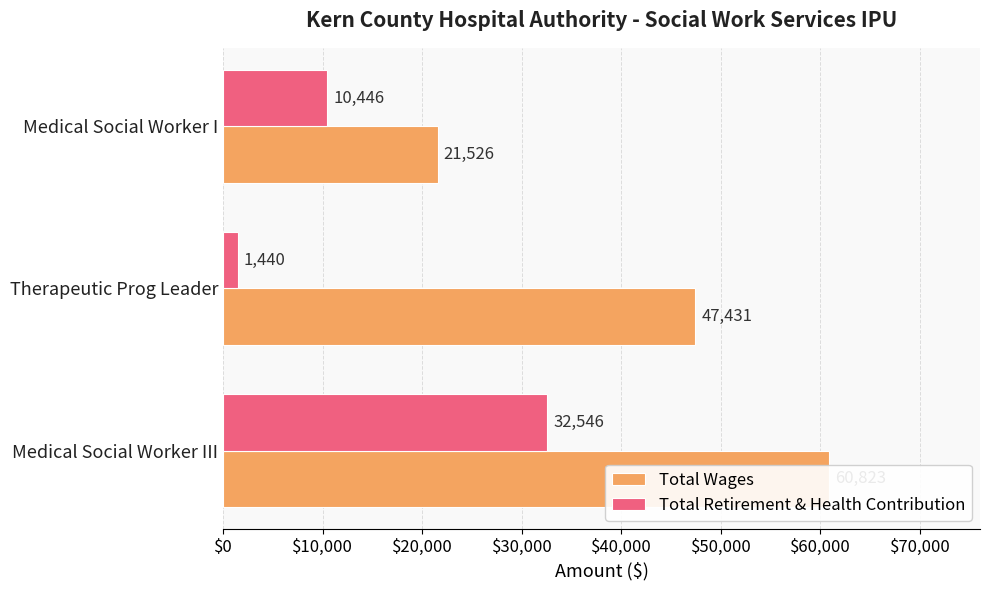

How many Total Retirement & Health Contribution values are between 1440 and 32546?

3